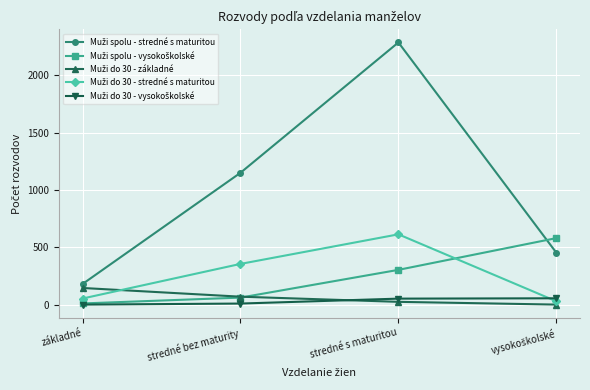

How many distinct data groups are displayed?

5